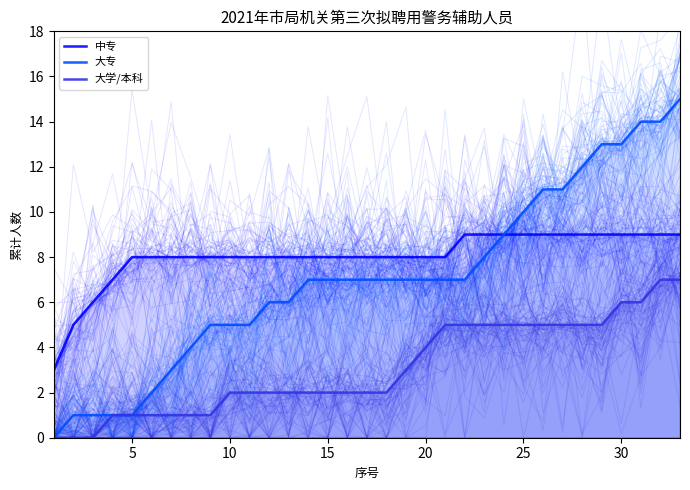

True or false: 中专 and 大专 intersect in this chart.

False